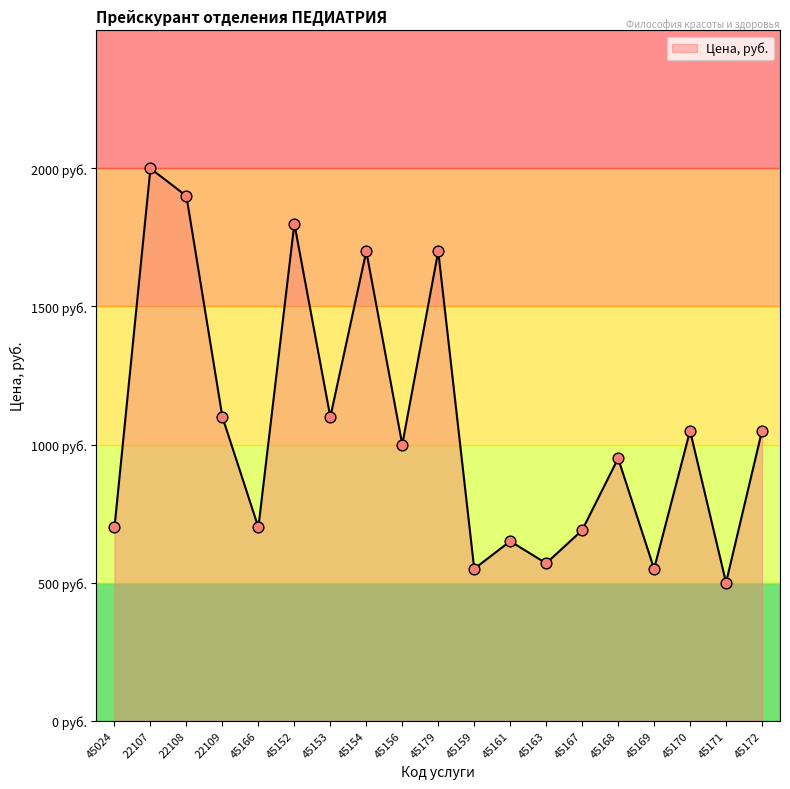

What is the ratio of the value at 22109 to the value at 45179?

0.6